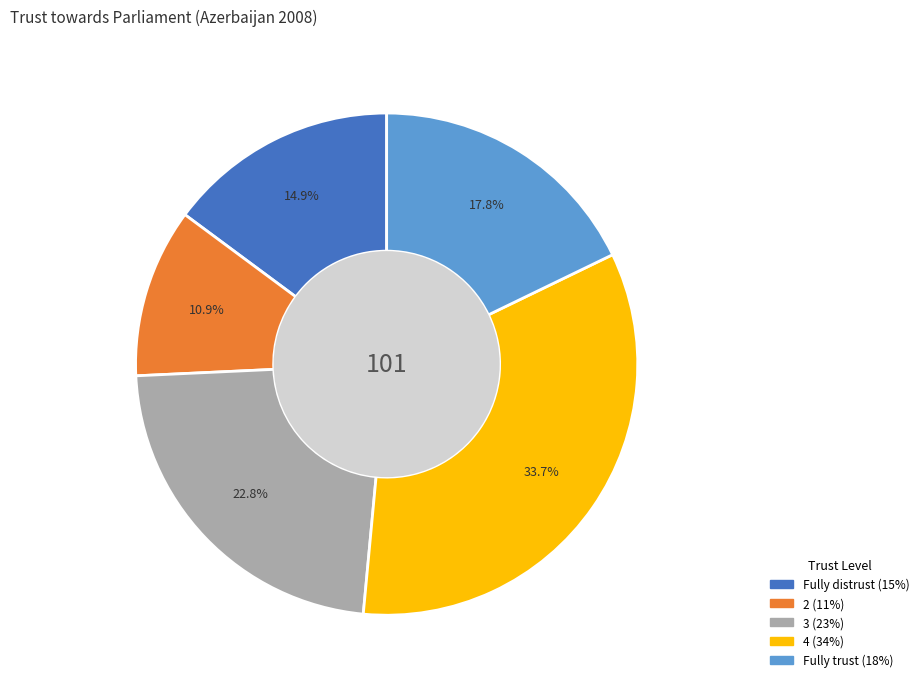

To the nearest percent, what percentage of the pie is Fully distrust?

15%